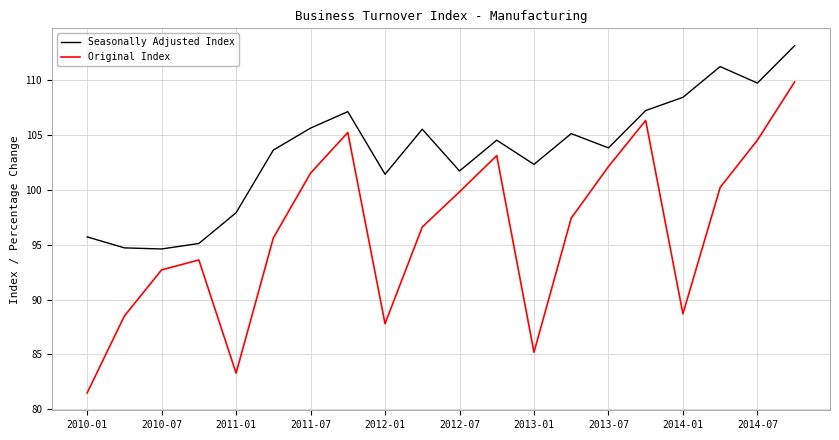

What is the lowest value of the Original Index series?

81.5